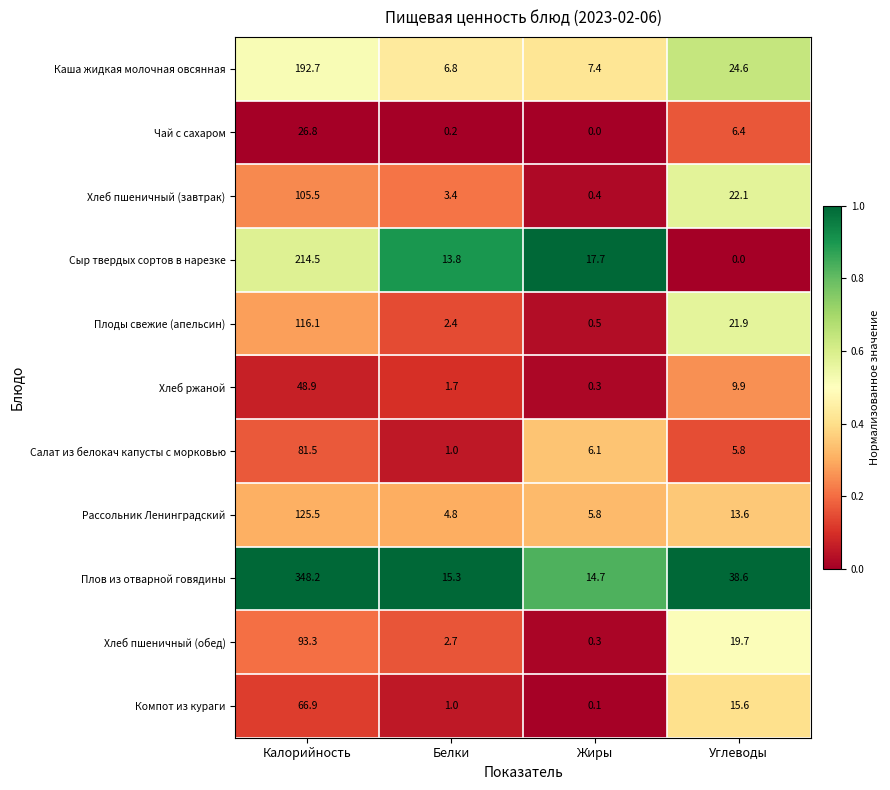

Which series has the largest range (max minus min)?

Плов из отварной говядины